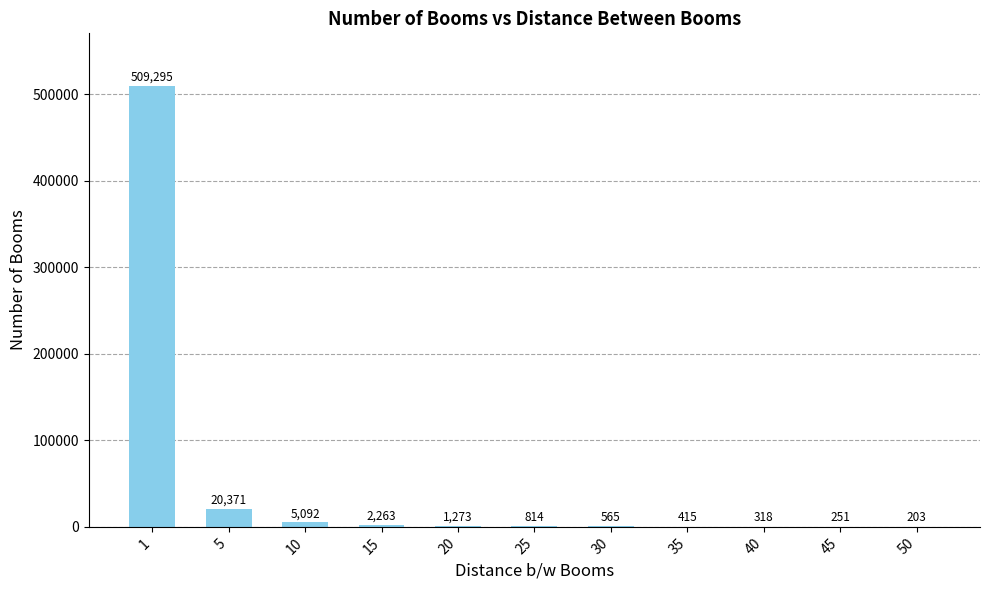

Reading left to right, extract all data points from this chart.

1=509295	5=20371	10=5092	15=2263	20=1273	25=814	30=565	35=415	40=318	45=251	50=203